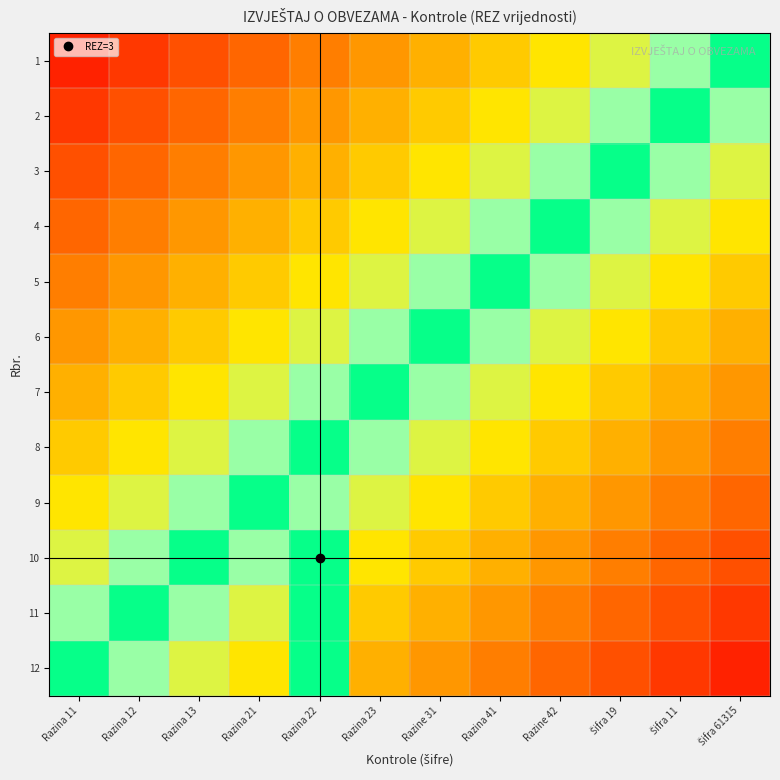

What is the difference between the highest and lowest values at Razine 42?

1.0